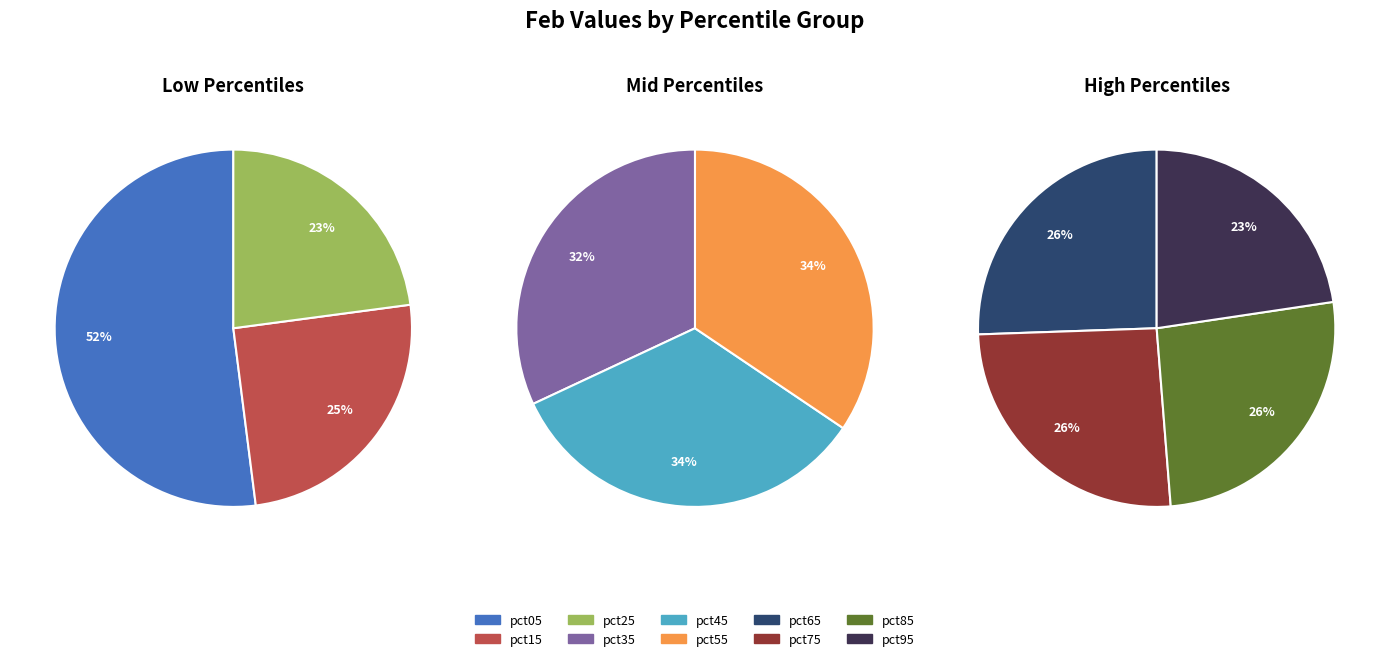

Rank the categories by value from lowest to highest.

pct95, pct35, pct45, pct25, pct55, pct65, pct75, pct85, pct15, pct05